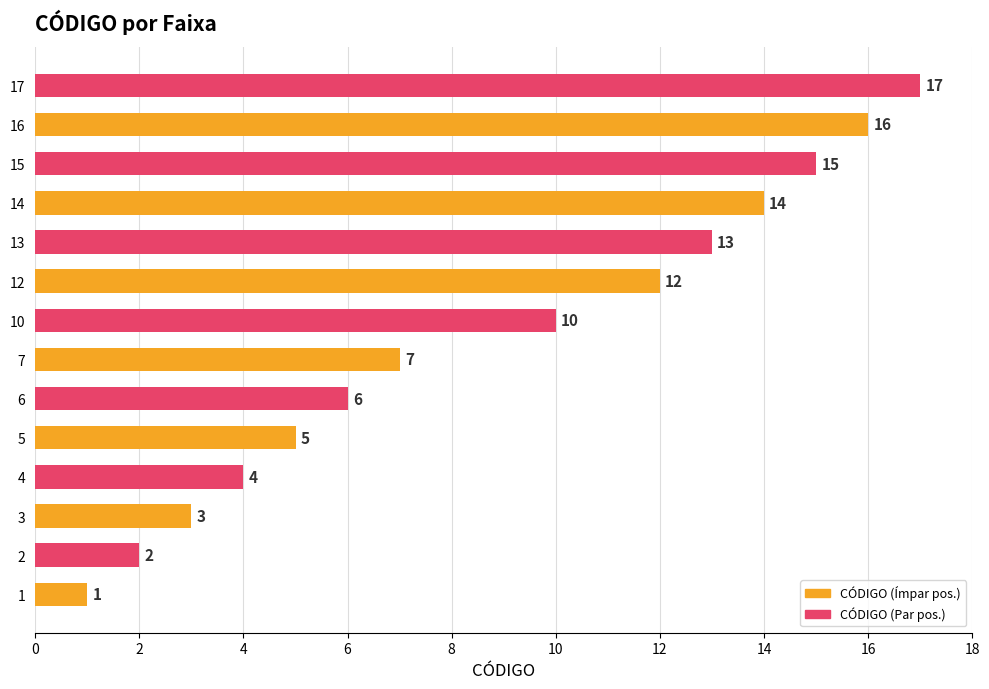

What is the change in value from 14 to 16?

+2